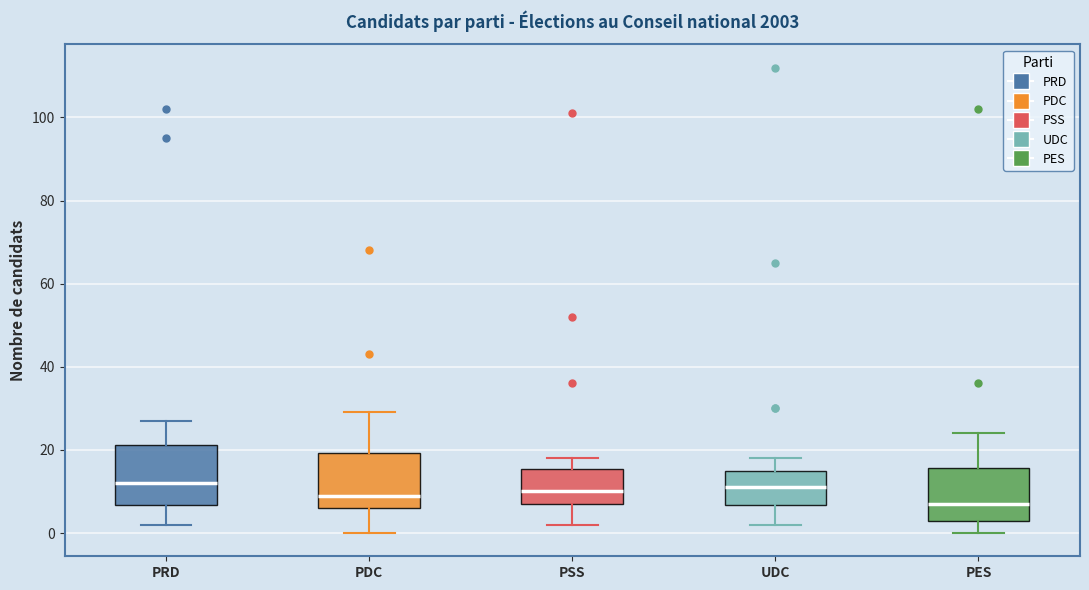

Reading left to right, read every box against the y-axis: the position of its median line, the range the box covers, and the ends of its whiskers. The values are not printed on the chart, so give them approximately, as read against the axis.

PRD: median 12, box 6 to 22, whiskers 2 to 28
PDC: median 10, box 6 to 20, whiskers 0 to 30
PSS: median 10, box 8 to 16, whiskers 2 to 18
UDC: median 12, box 6 to 16, whiskers 2 to 18
PES: median 8, box 4 to 16, whiskers 0 to 24